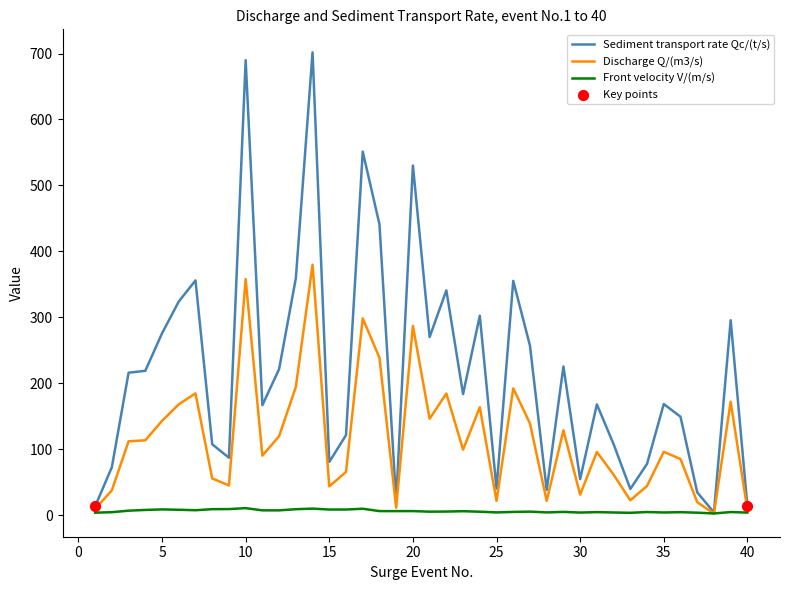

Which series has the widest spread of values?

Sediment transport rate Qc/(t/s)